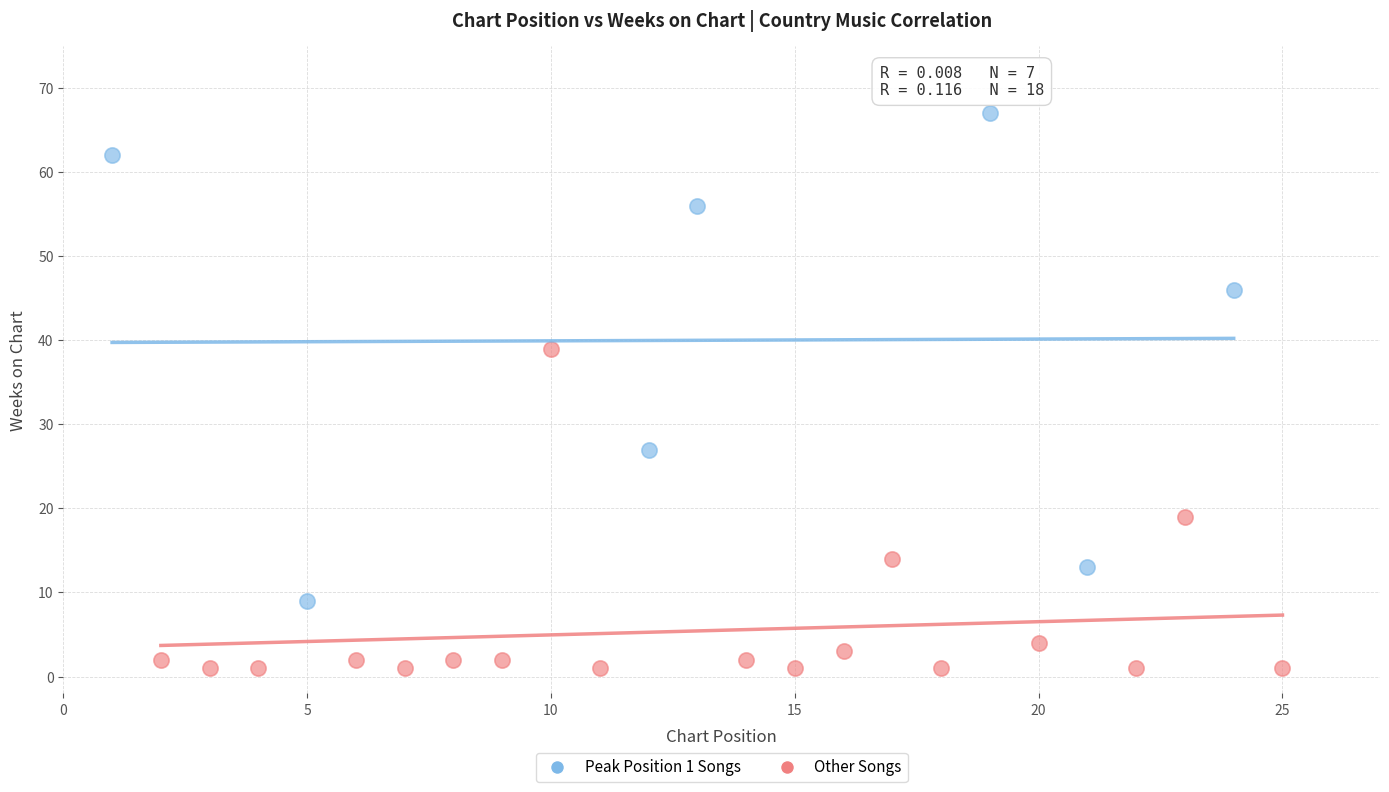

Which series reaches the minimum Y coordinate?

Other Songs